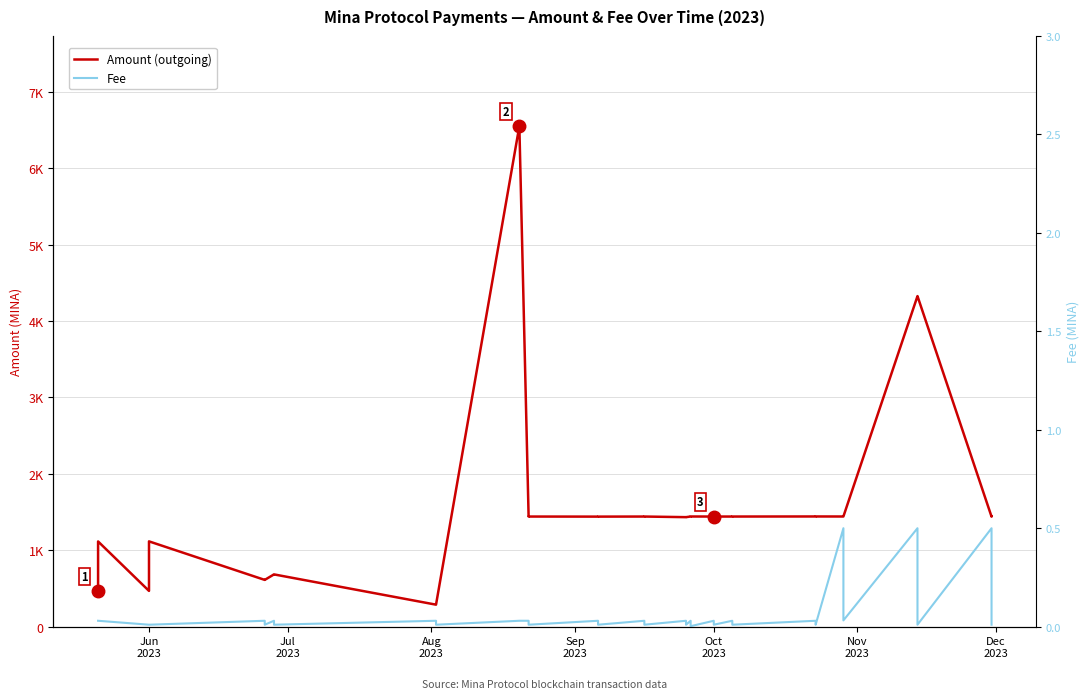

What is the difference between the maximum and minimum values in the Amount (outgoing) series?

6262.0